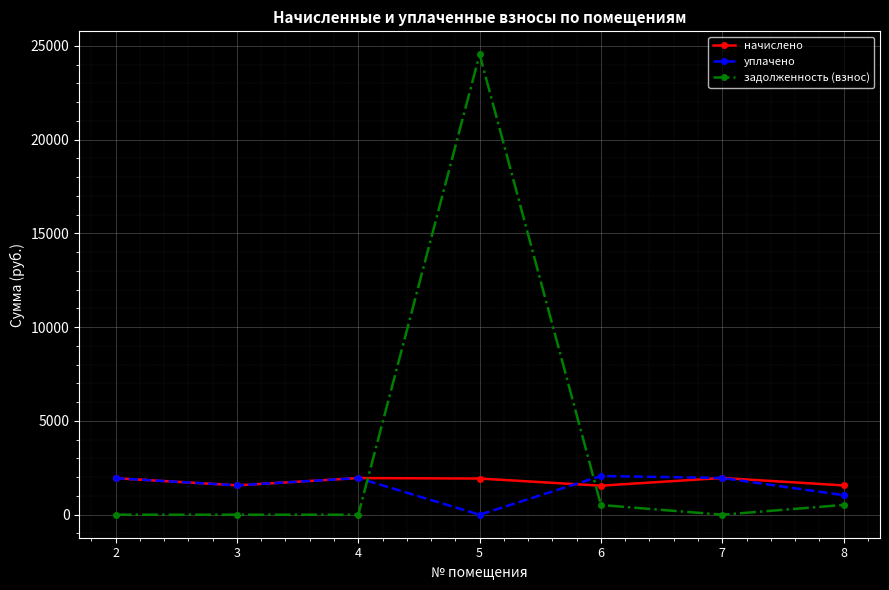

How many data points in уплачено are above 1946?

4